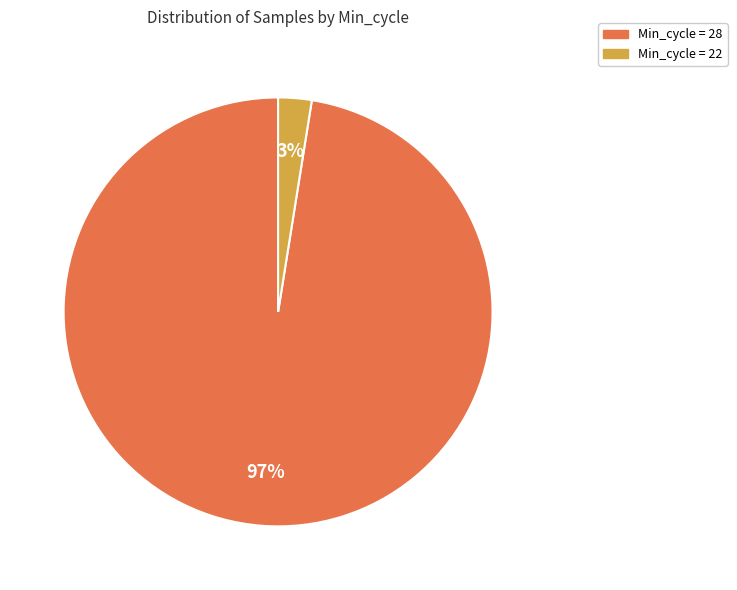

To the nearest percent, what is the average slice percentage?

50%